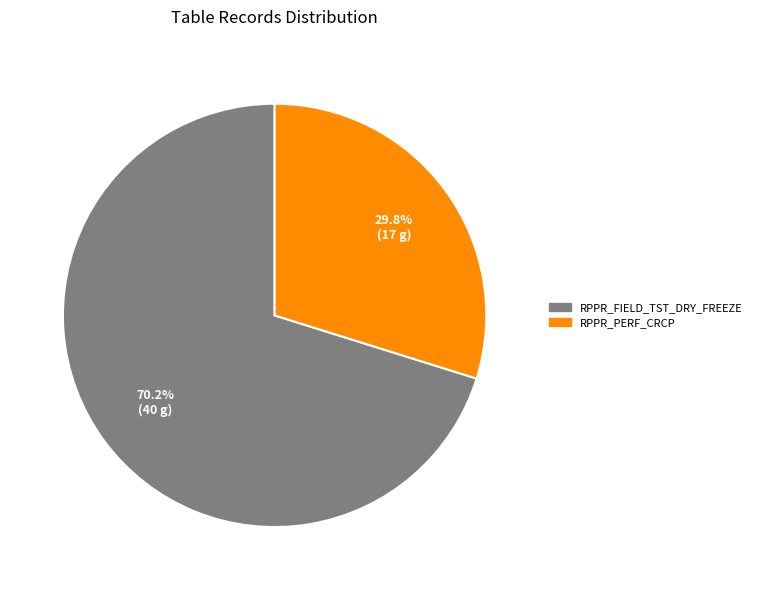

Which category has the biggest portion of the pie?

RPPR_FIELD_TST_DRY_FREEZE